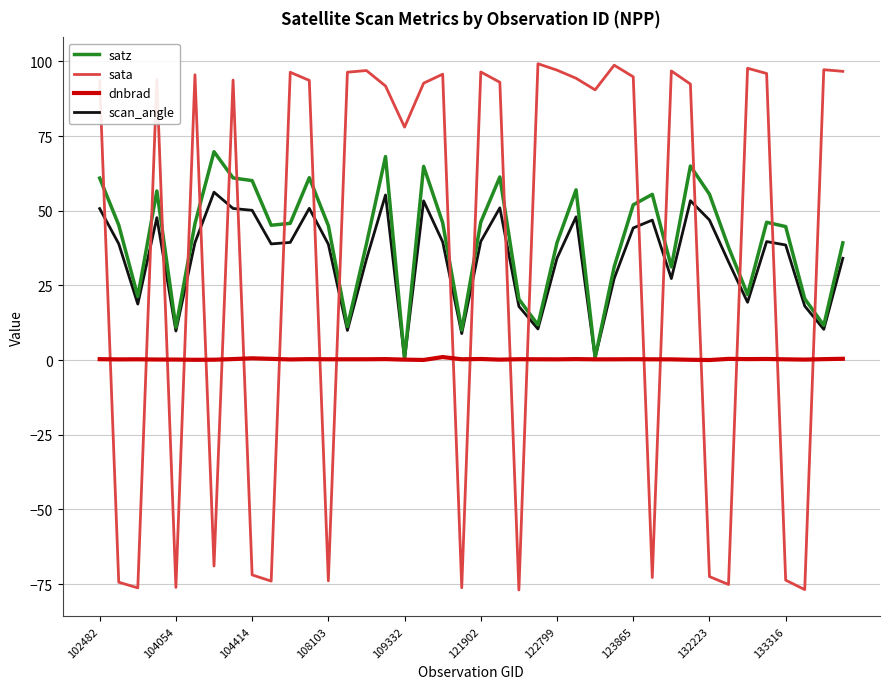

Which series has the largest range (max minus min)?

sata